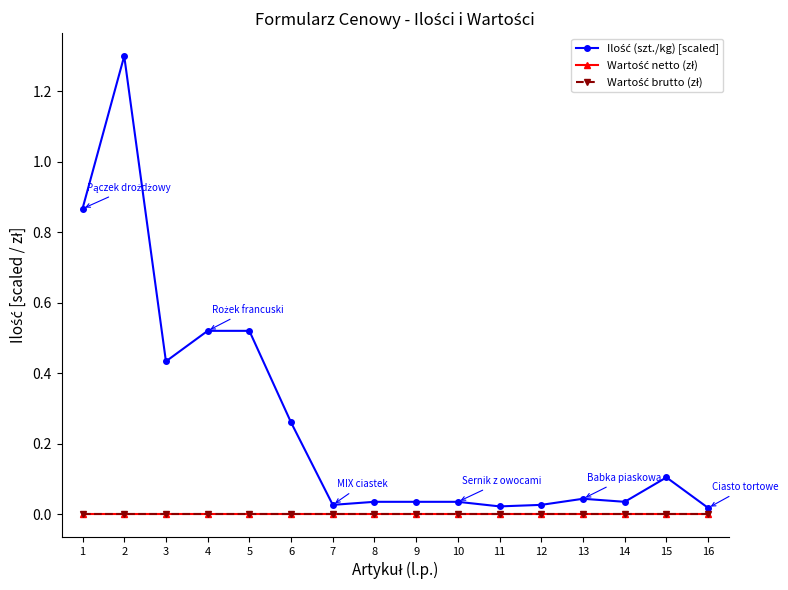

At 10, list the series in order from smallest to largest.

Wartość netto (zł), Wartość brutto (zł), Ilość (szt./kg) [scaled]